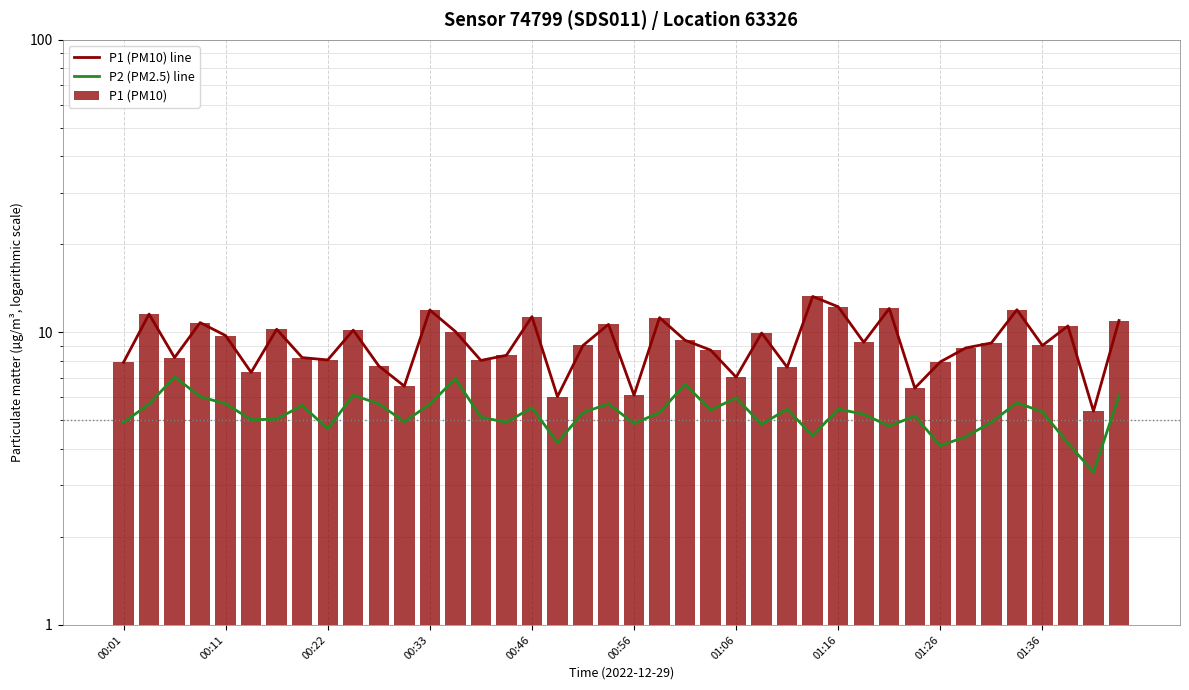

Does the chart contain any negative values?

No